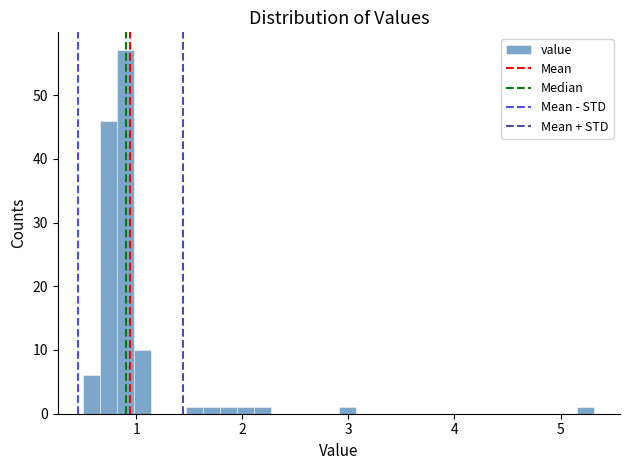

Read against the x-axis, roughly where is the centre of the tallest bar?

0.9